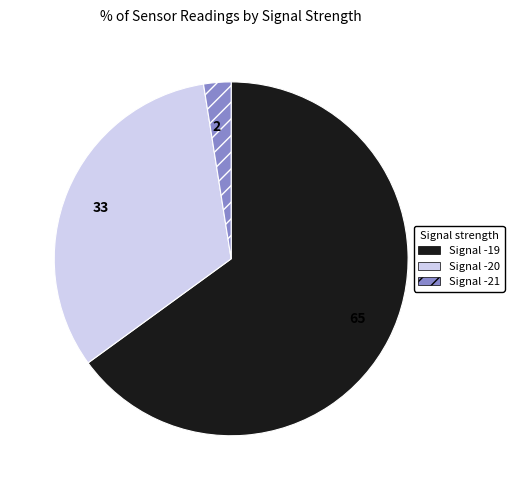

Which slice is the smallest?

Signal -21